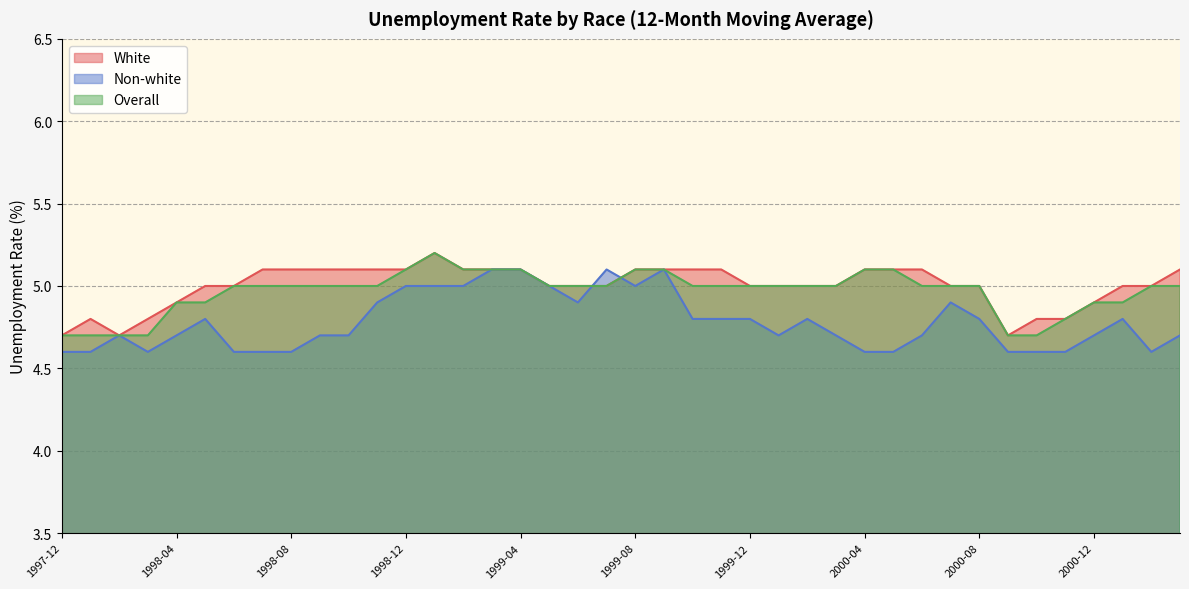

Reading left to right, transcribe all the data shown in this chart.

White: 1997-12=4.7	1998-01=4.8	1998-02=4.7	1998-03=4.8	1998-04=4.9	1998-05=5.0	1998-06=5.0	1998-07=5.1	1998-08=5.1	1998-09=5.1	1998-10=5.1	1998-11=5.1	1998-12=5.1	1999-01=5.2	1999-02=5.1	1999-03=5.1	1999-04=5.1	1999-05=5.0	1999-06=5.0	1999-07=5.0	1999-08=5.1	1999-09=5.1	1999-10=5.1	1999-11=5.1	1999-12=5.0	2000-01=5.0	2000-02=5.0	2000-03=5.0	2000-04=5.1	2000-05=5.1	2000-06=5.1	2000-07=5.0	2000-08=5.0	2000-09=4.7	2000-10=4.8	2000-11=4.8	2000-12=4.9	2001-01=5.0	2001-02=5.0	2001-03=5.1
Non-white: 1997-12=4.6	1998-01=4.6	1998-02=4.7	1998-03=4.6	1998-04=4.7	1998-05=4.8	1998-06=4.6	1998-07=4.6	1998-08=4.6	1998-09=4.7	1998-10=4.7	1998-11=4.9	1998-12=5.0	1999-01=5.0	1999-02=5.0	1999-03=5.1	1999-04=5.1	1999-05=5.0	1999-06=4.9	1999-07=5.1	1999-08=5.0	1999-09=5.1	1999-10=4.8	1999-11=4.8	1999-12=4.8	2000-01=4.7	2000-02=4.8	2000-03=4.7	2000-04=4.6	2000-05=4.6	2000-06=4.7	2000-07=4.9	2000-08=4.8	2000-09=4.6	2000-10=4.6	2000-11=4.6	2000-12=4.7	2001-01=4.8	2001-02=4.6	2001-03=4.7
Overall: 1997-12=4.7	1998-01=4.7	1998-02=4.7	1998-03=4.7	1998-04=4.9	1998-05=4.9	1998-06=5.0	1998-07=5.0	1998-08=5.0	1998-09=5.0	1998-10=5.0	1998-11=5.0	1998-12=5.1	1999-01=5.2	1999-02=5.1	1999-03=5.1	1999-04=5.1	1999-05=5.0	1999-06=5.0	1999-07=5.0	1999-08=5.1	1999-09=5.1	1999-10=5.0	1999-11=5.0	1999-12=5.0	2000-01=5.0	2000-02=5.0	2000-03=5.0	2000-04=5.1	2000-05=5.1	2000-06=5.0	2000-07=5.0	2000-08=5.0	2000-09=4.7	2000-10=4.7	2000-11=4.8	2000-12=4.9	2001-01=4.9	2001-02=5.0	2001-03=5.0